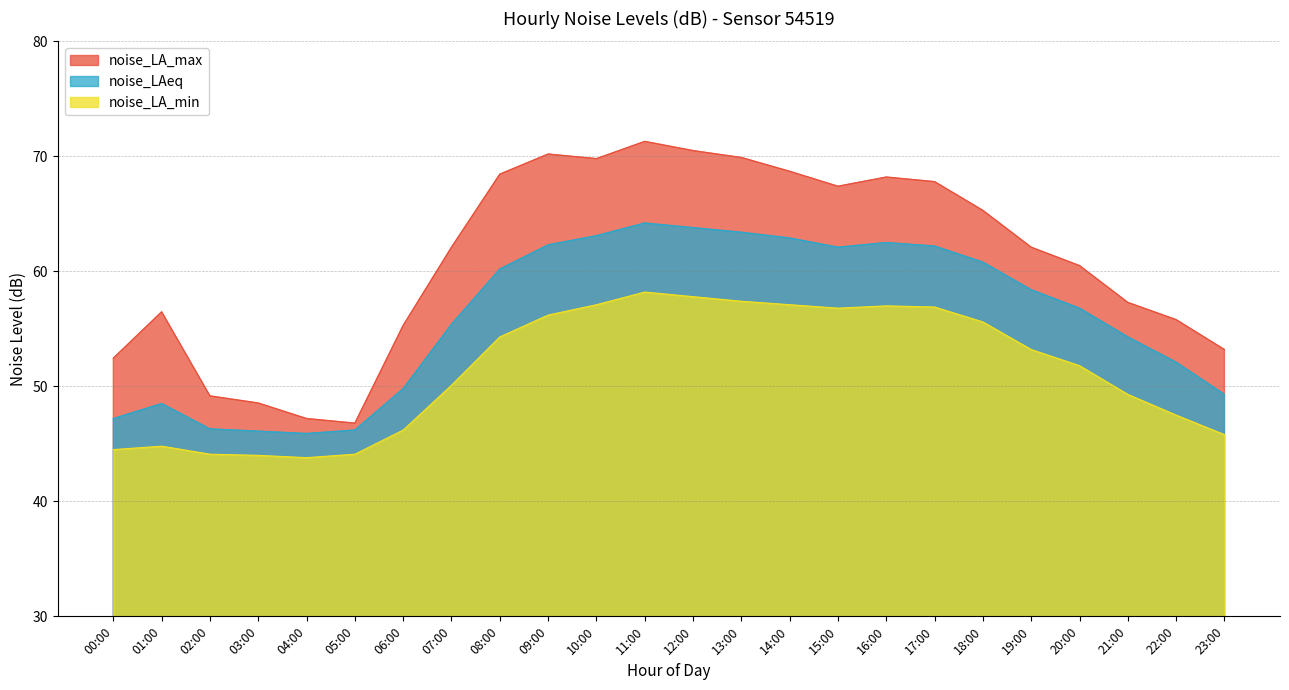

Which series has the largest total across all categories?

noise_LA_max